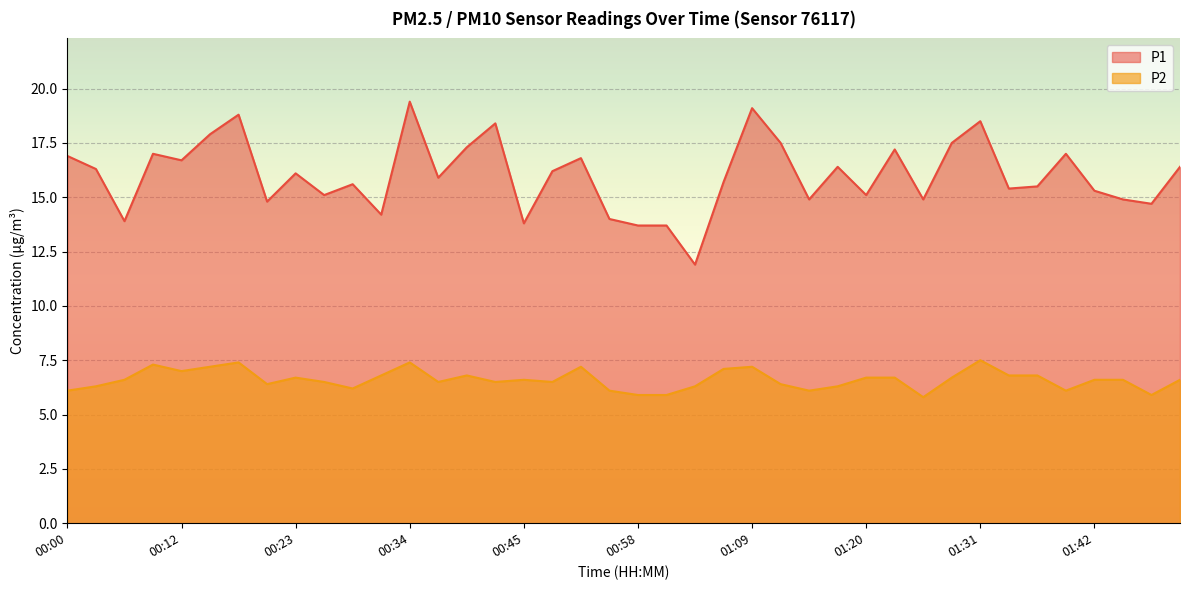

Which label corresponds to the largest value in the chart?

00:34